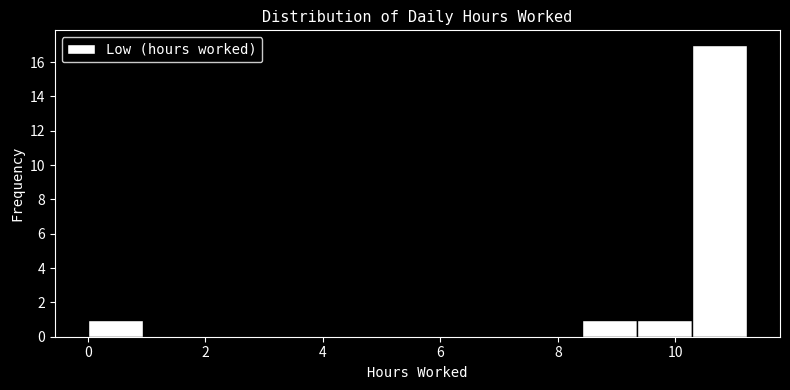

How tall is the bar that spans 8.4 to 9.4 on the x-axis? Neither the bar edges nor the heights are printed on the chart, so give them approximately, as read against the axes.

1